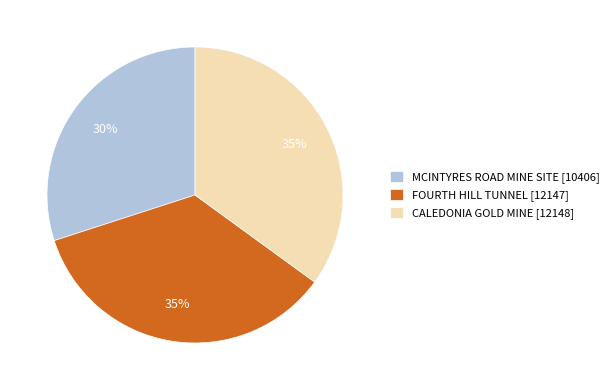

Does MCINTYRES ROAD MINE SITE account for over 50% of the chart?

No